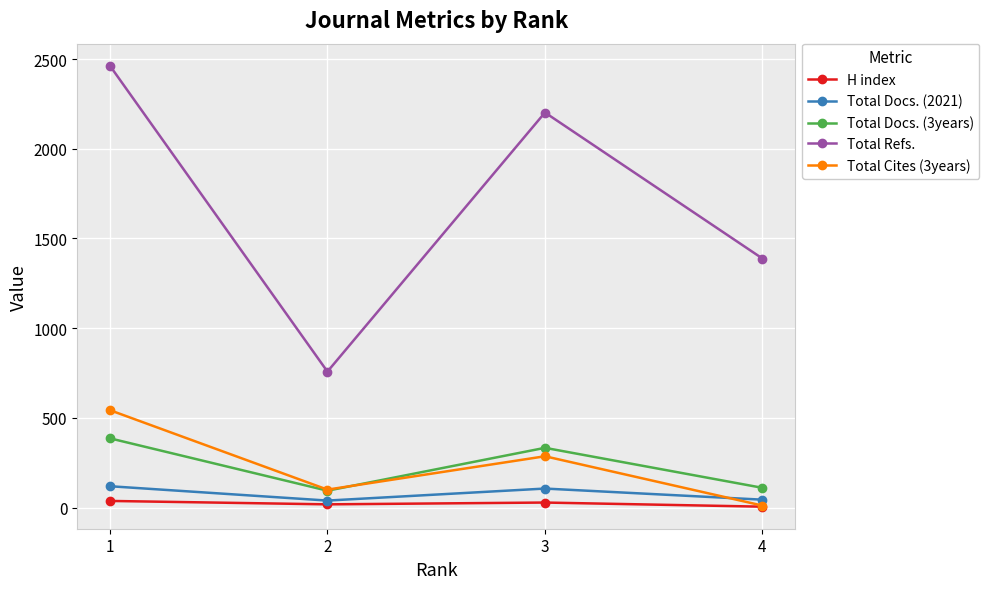

What is the approximate value of Total Refs. at 2, to the nearest 10?

760